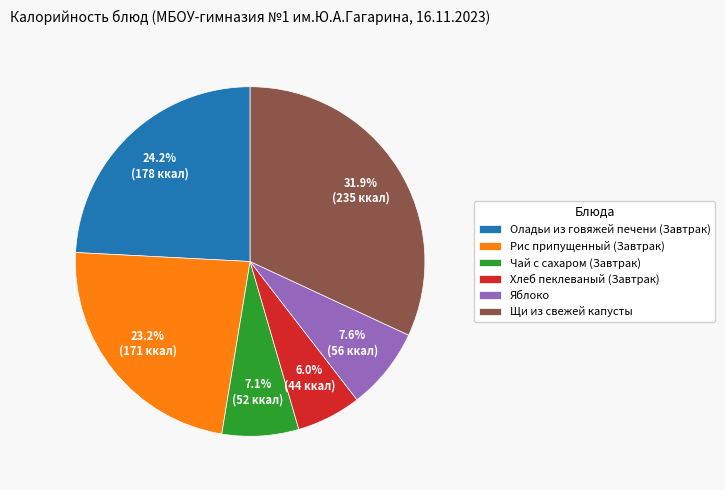

To the nearest percent, what percentage of the pie is Рис припущенный (Завтрак)?

23%